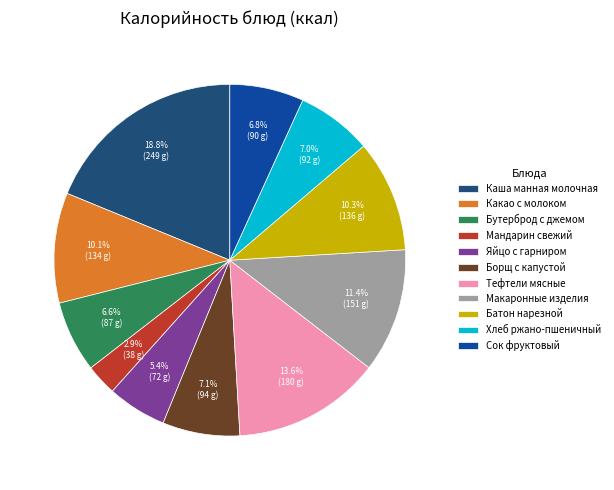

What portion of the pie excludes Макаронные изделия?

88.6%